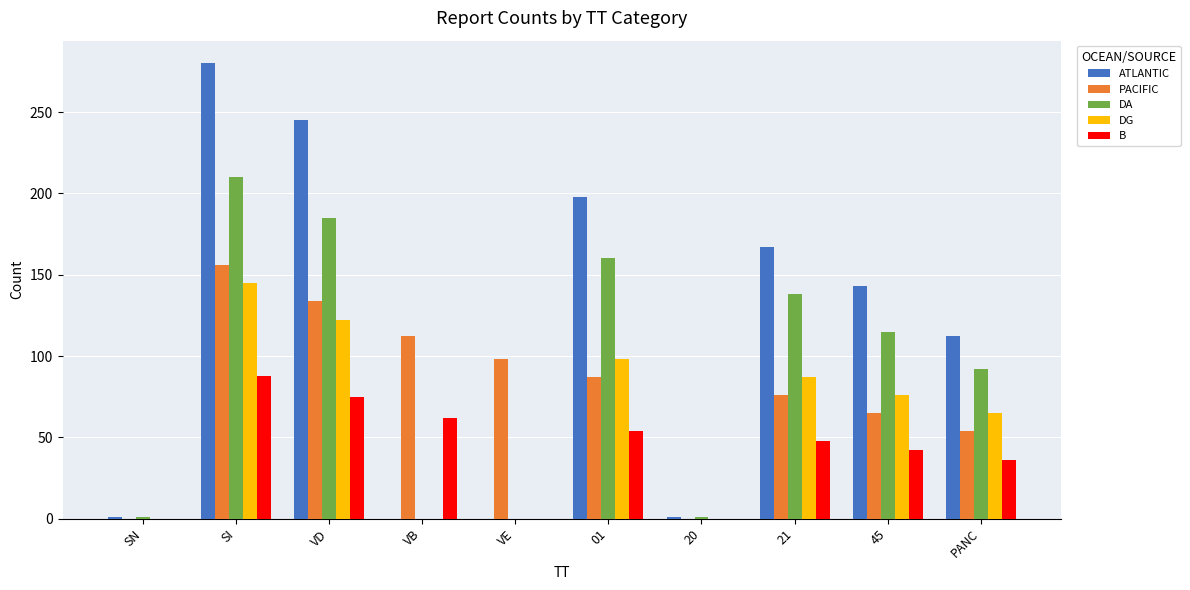

What value does the ATLANTIC series have at PANC?

112